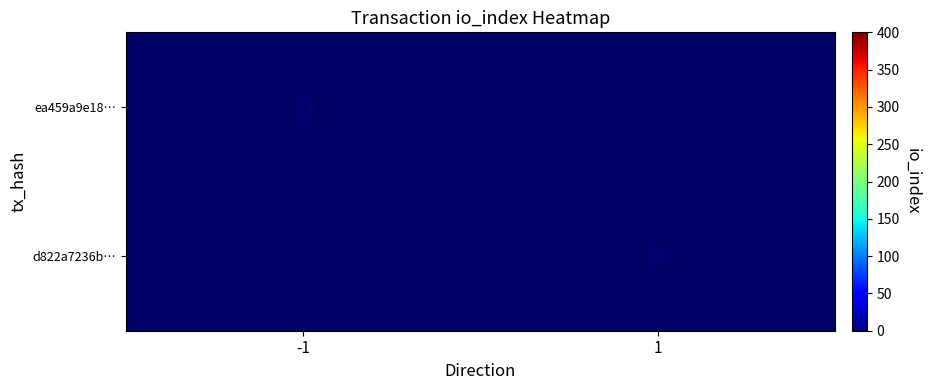

Which has a higher value, 1 or -1?

-1